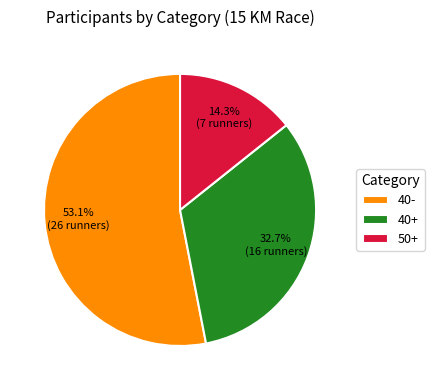

To the nearest percent, what is the difference between the largest and smallest slice percentages?

39%